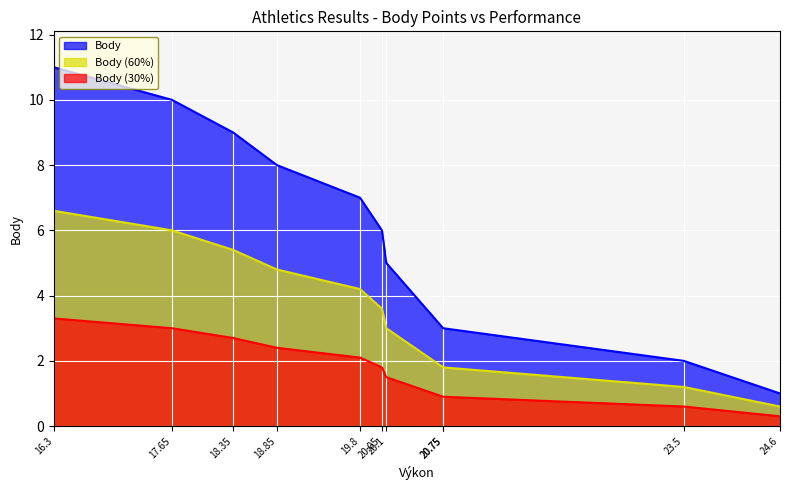

What is the difference between the second highest and second lowest values?

8